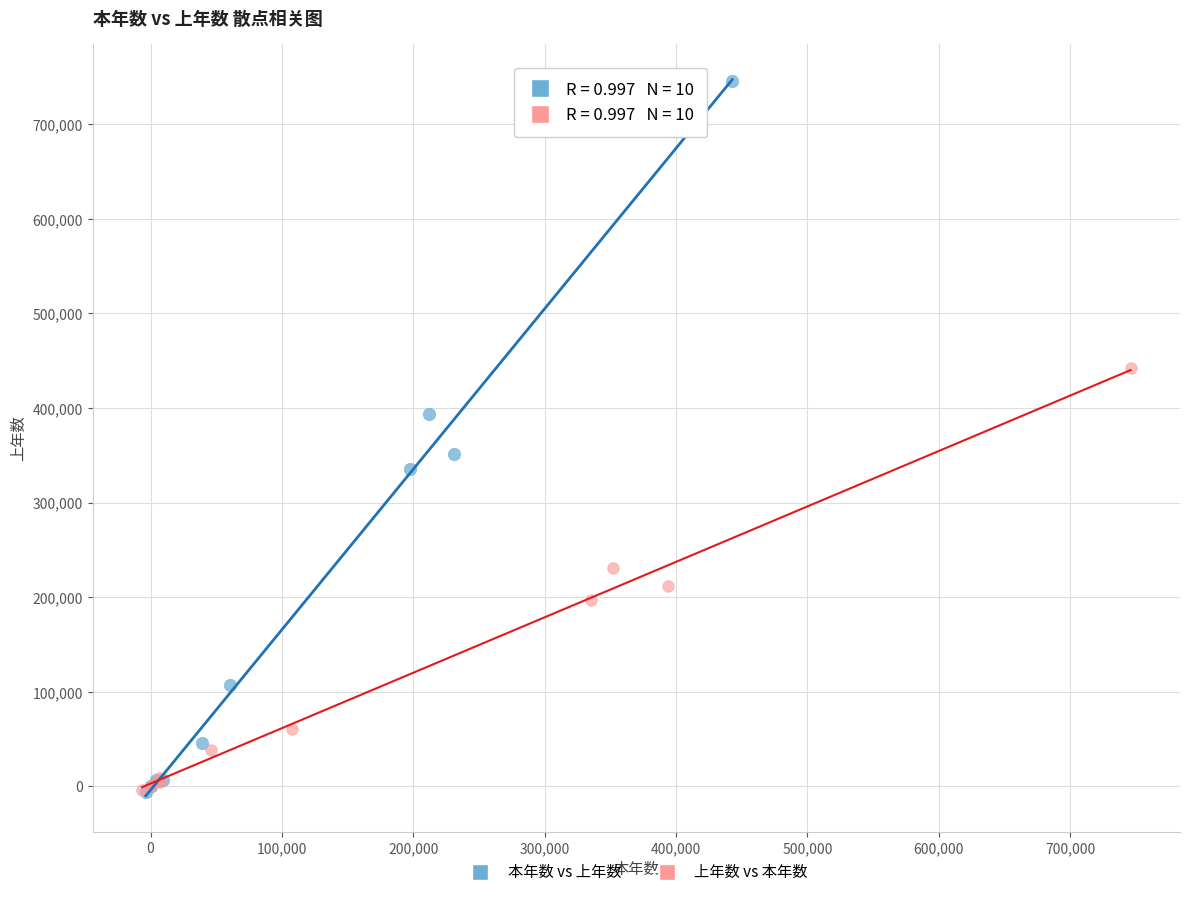

Which series has the widest spread of Y values?

本年数 vs 上年数